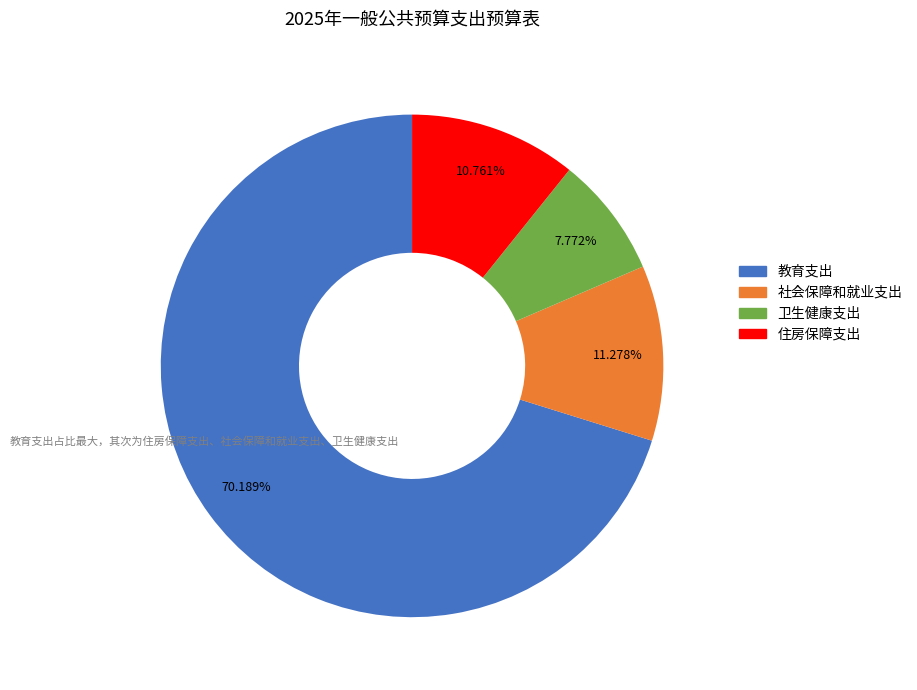

Which category has the smallest portion of the pie?

卫生健康支出